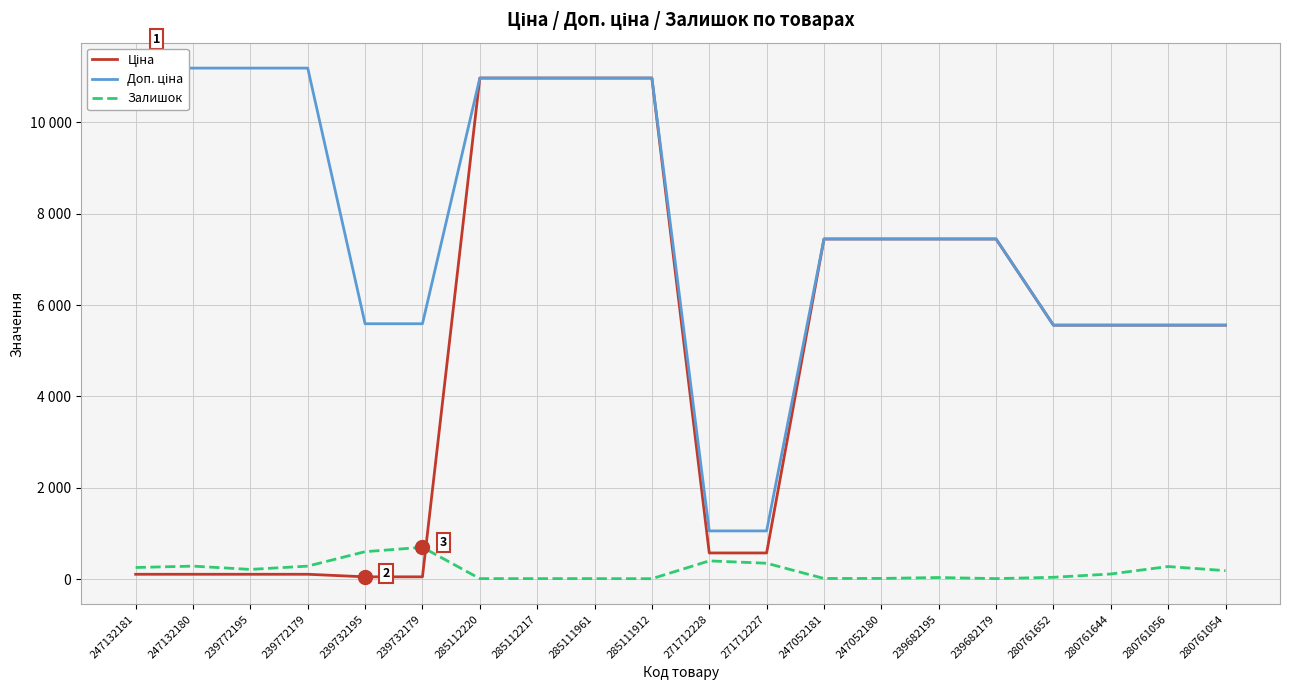

What is the label of the 2nd point from the right?

280761056